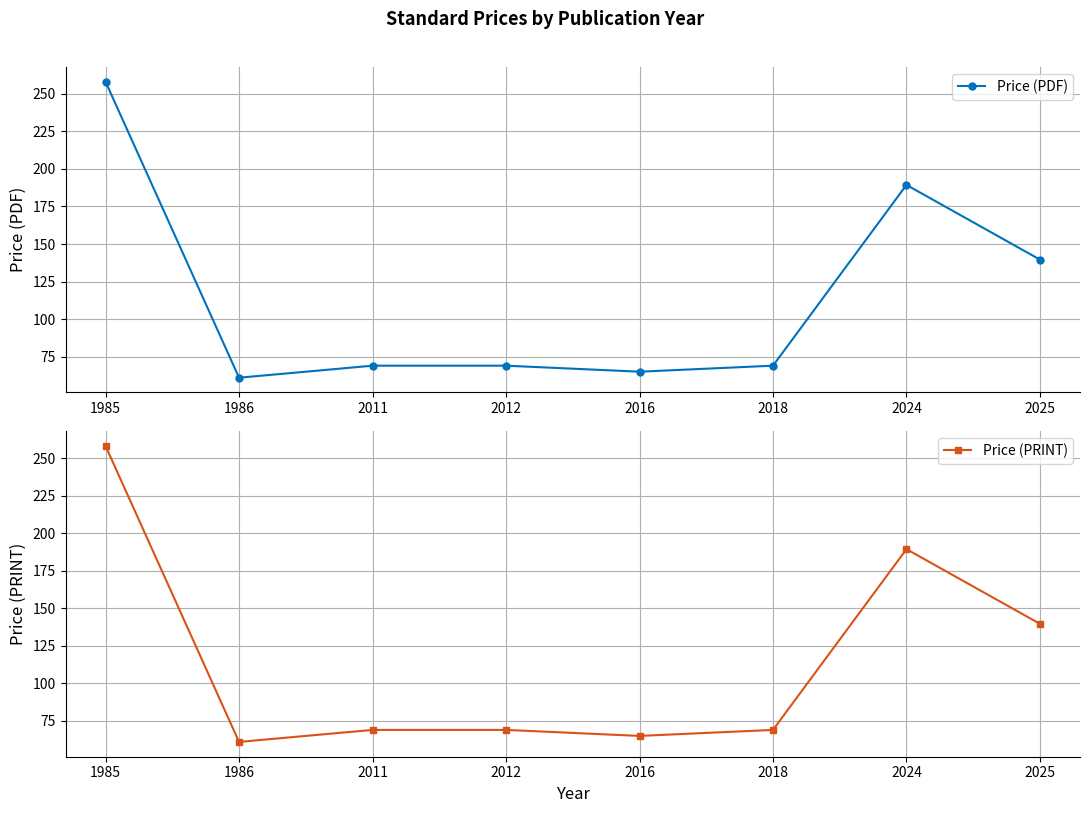

Is it true that Price (PDF) equals 69.0 at 2012?

True